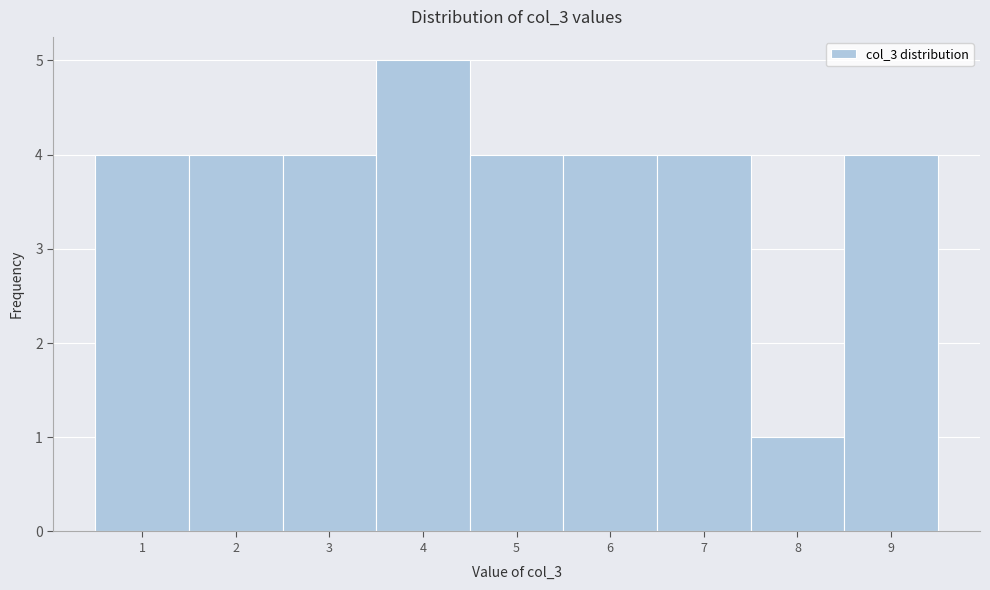

What is the height of the bar covering 6.5 to 7.5 on the x-axis? The values are not printed on the chart, so give them approximately, as read against the axis.

4